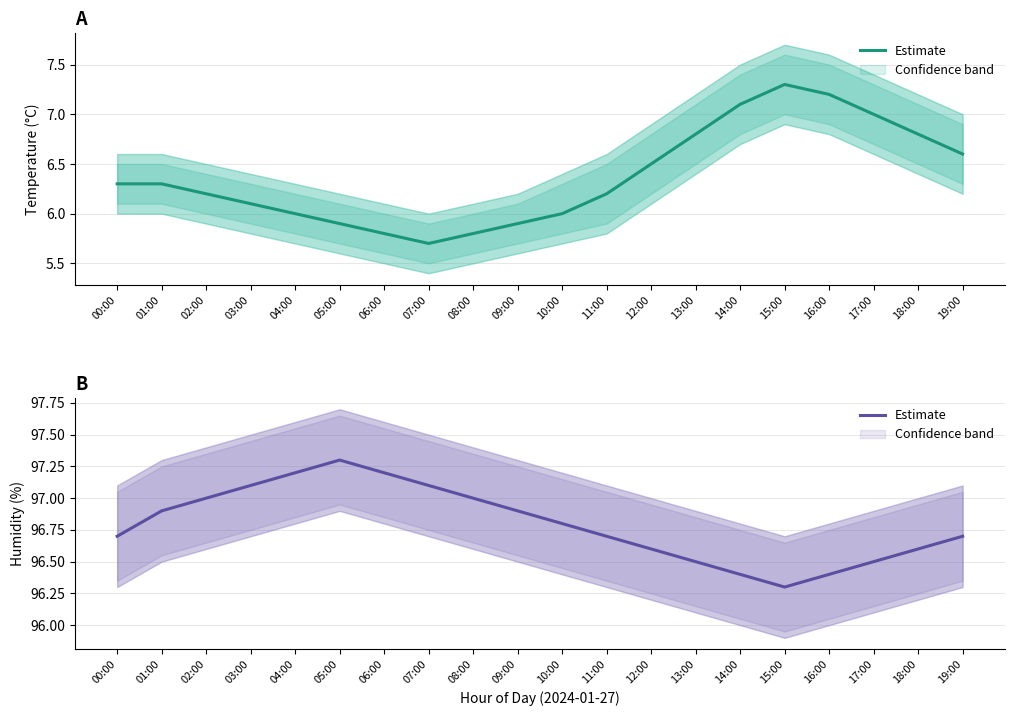

Rank the categories by value from highest to lowest.

05:00, 04:00, 06:00, 03:00, 07:00, 02:00, 08:00, 01:00, 09:00, 10:00, 00:00, 11:00, 19:00, 12:00, 18:00, 13:00, 17:00, 14:00, 16:00, 15:00